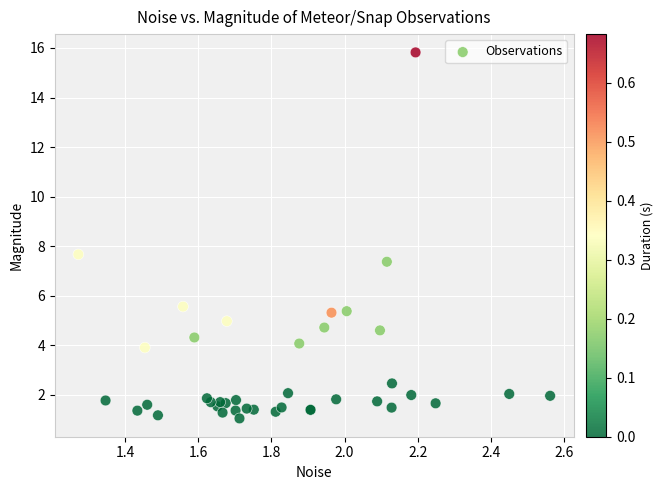

What Y value in the scatter plot is closest to 8?

7.7